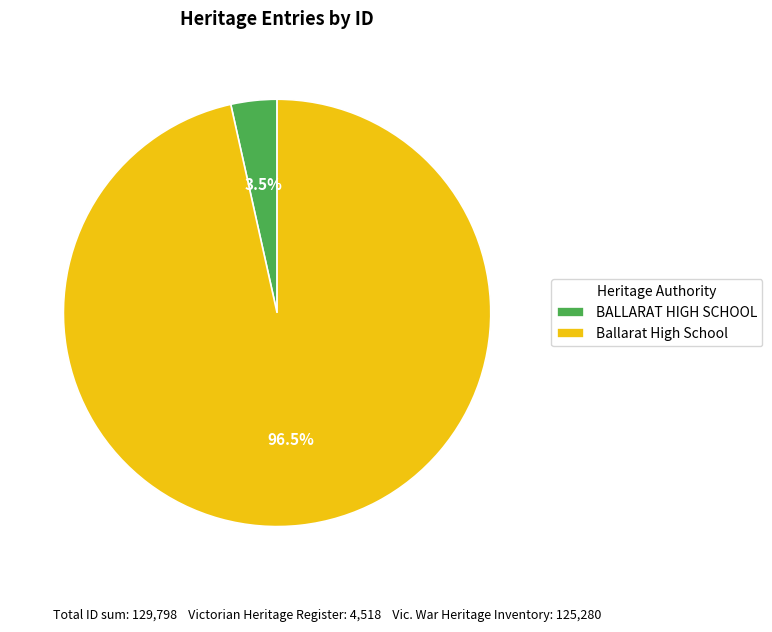

What percentage do Ballarat High School and BALLARAT HIGH SCHOOL together represent?

100.0%